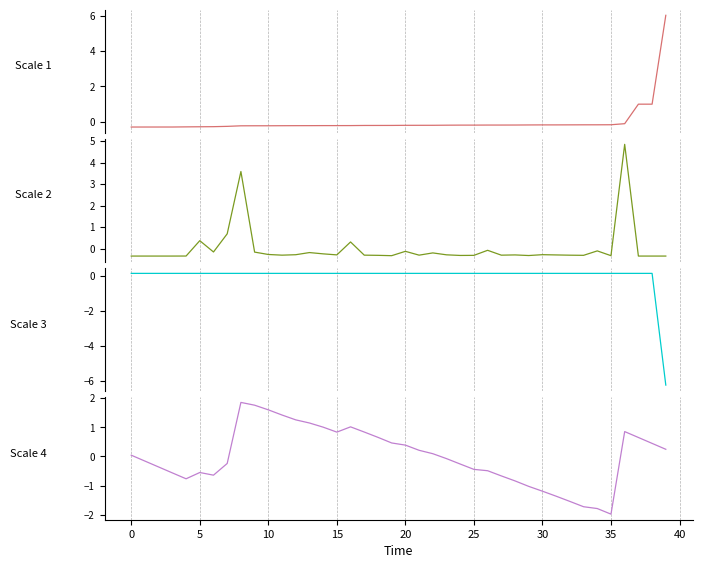

What is the maximum value shown in the chart?

6.0